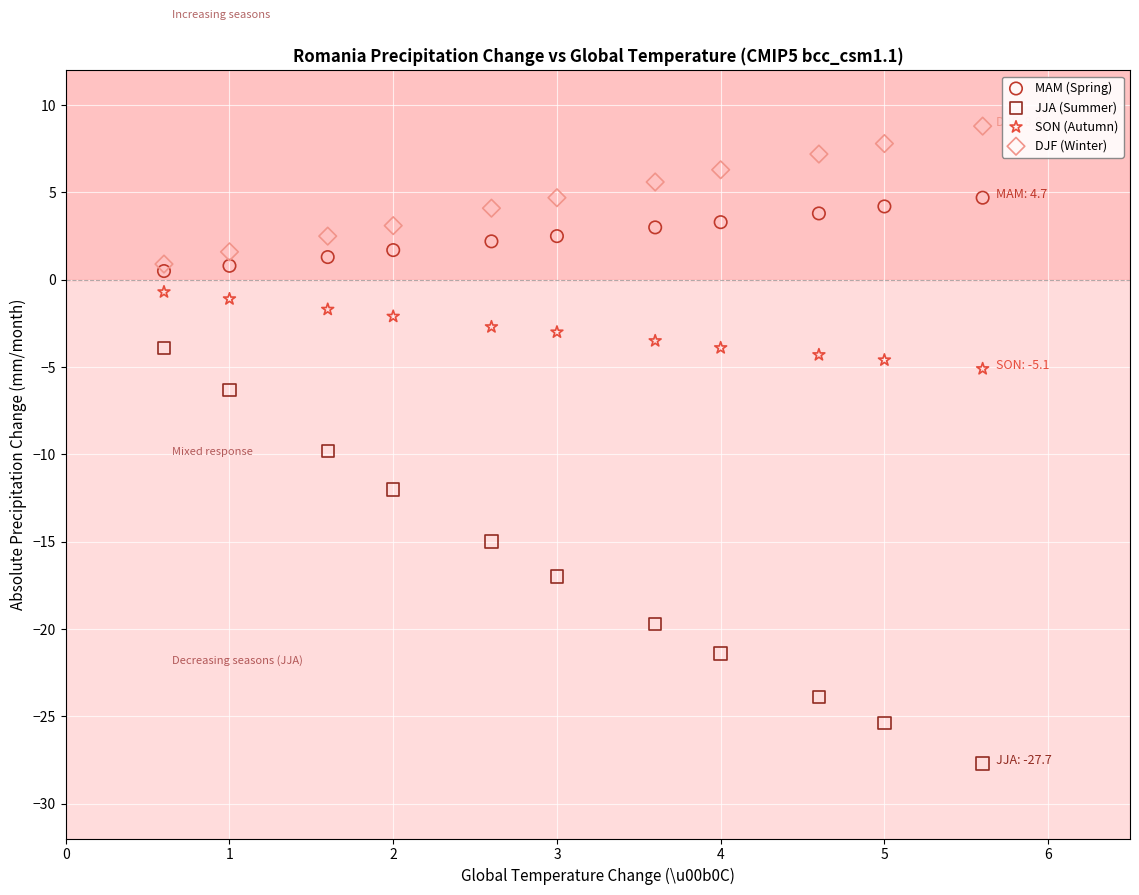

Across all series, what Y value is closest to -9?

-9.8